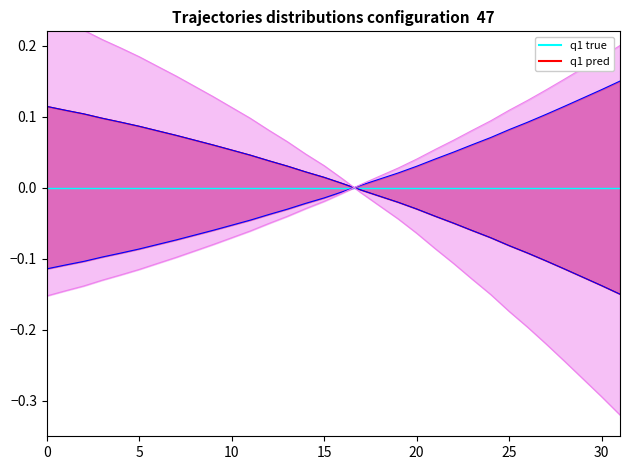

Does the chart display data point markers on the line(s)?

No